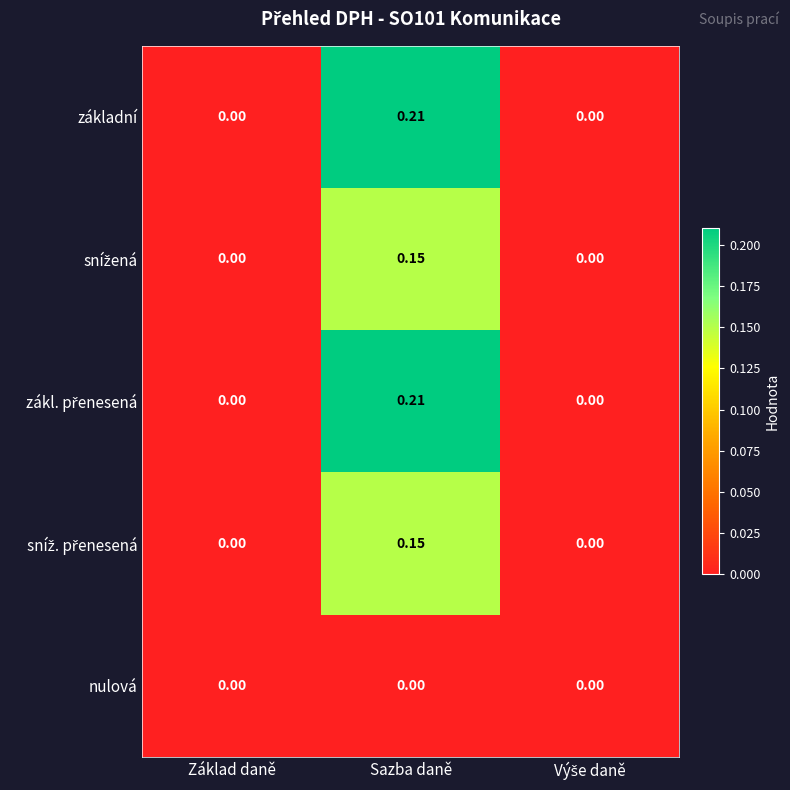

Which label corresponds to the largest value in the chart?

Sazba daně